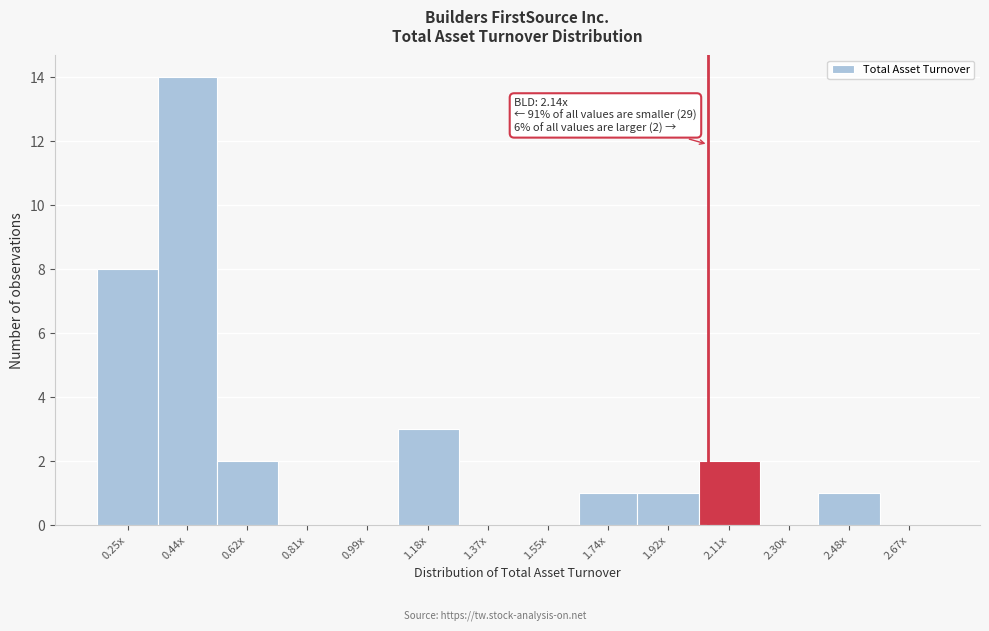

Reading right to left, list all the values displayed in this chart.

2.67x=0	2.48x=1	2.30x=0	2.11x=2	1.92x=1	1.74x=1	1.55x=0	1.37x=0	1.18x=3	0.99x=0	0.81x=0	0.62x=2	0.44x=14	0.25x=8